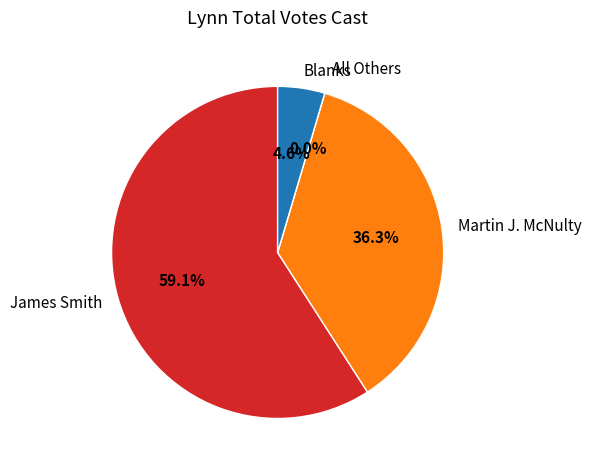

How many slices are in this pie chart?

4